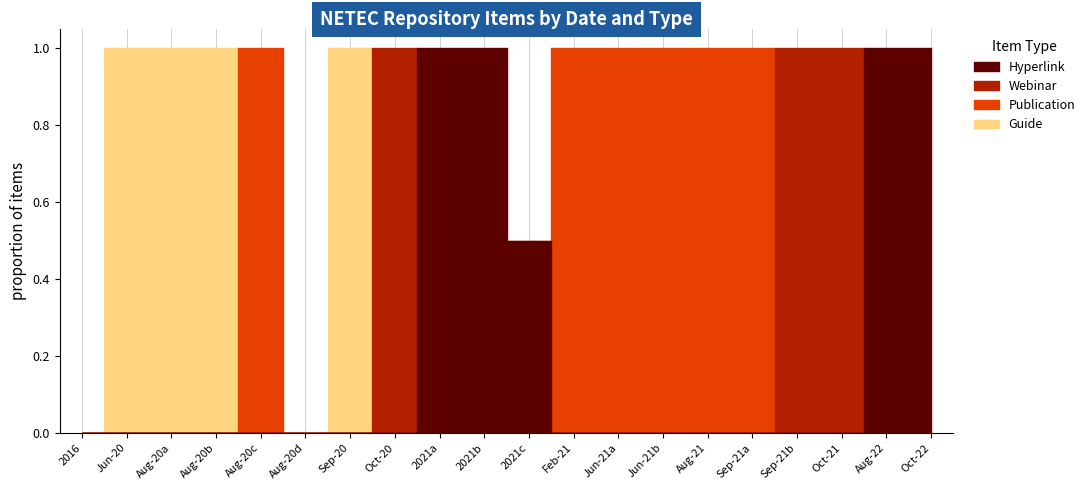

What is the maximum value shown in the chart?

1